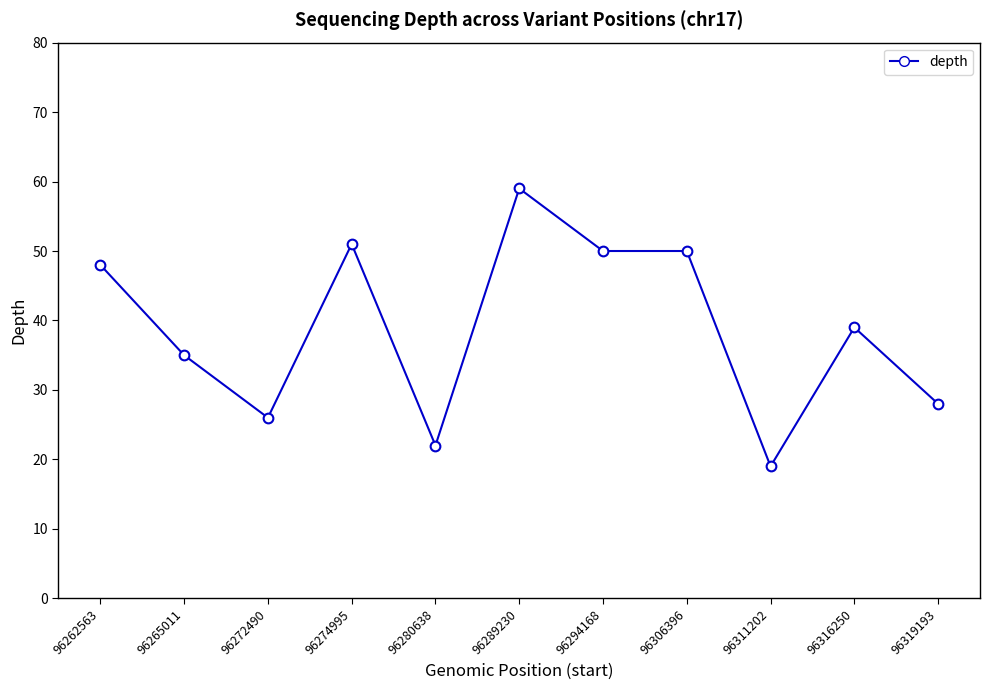

What is the approximate value at 96311202, to the nearest 5?

20